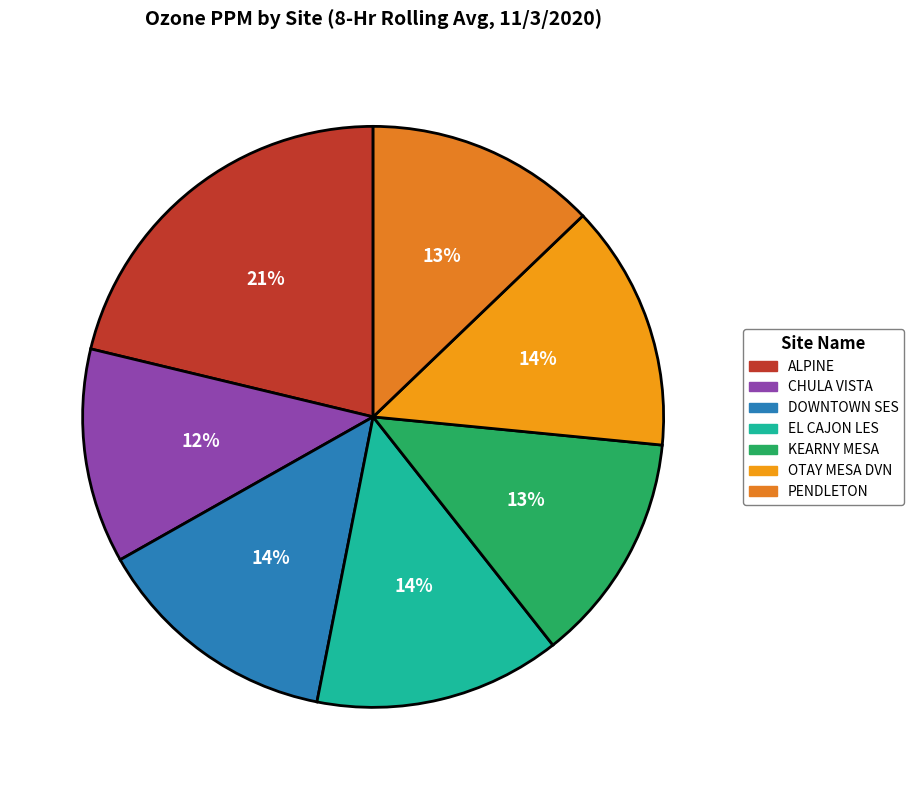

What portion of the pie excludes PENDLETON?

87.2%